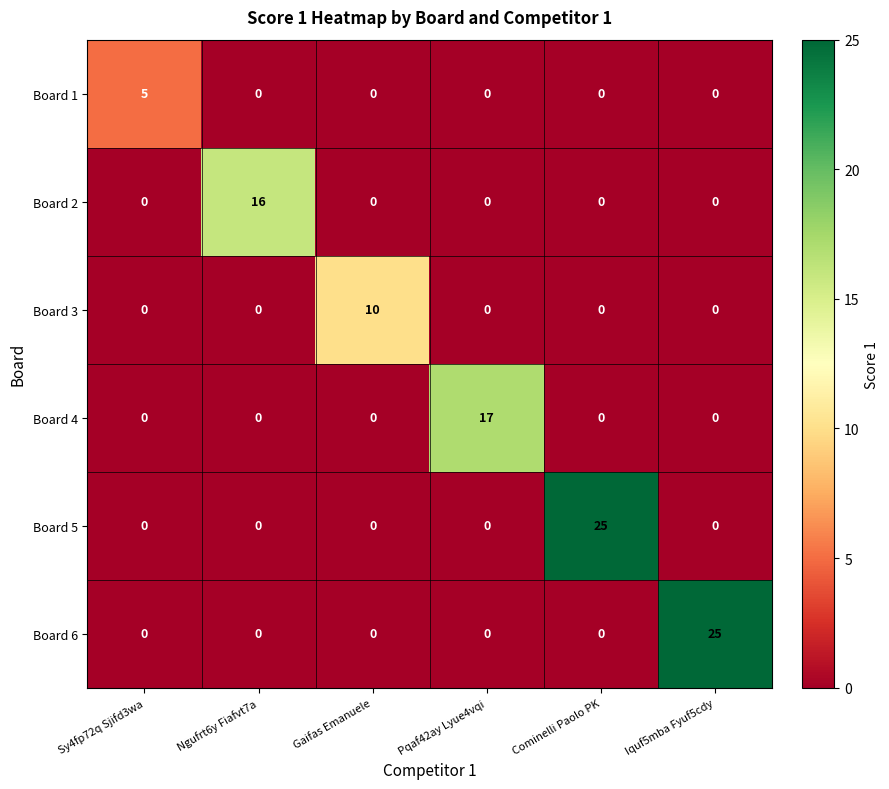

What is the difference between the highest and lowest values at Cominelli Paolo PK?

25